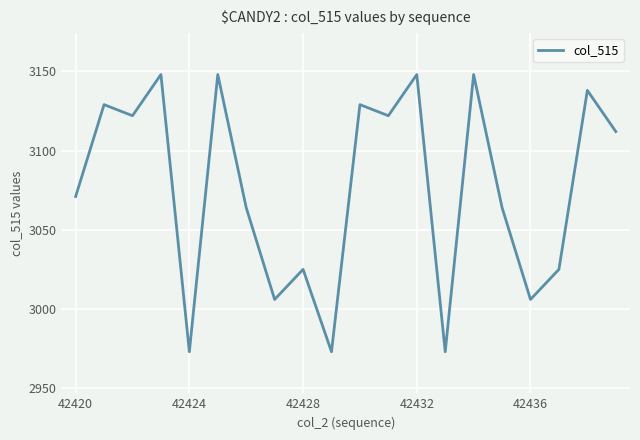

What is the greatest value displayed?

3148